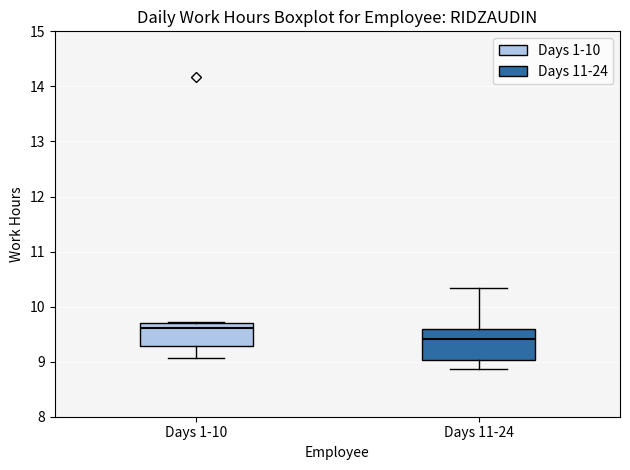

Reading left to right, read every box against the y-axis: the position of its median line, the range the box covers, and the ends of its whiskers. The values are not printed on the chart, so give them approximately, as read against the axis.

Days 1-10: median 9.6, box 9.3 to 9.7, whiskers 9.1 to 9.7
Days 11-24: median 9.4, box 9.0 to 9.6, whiskers 8.9 to 10.3